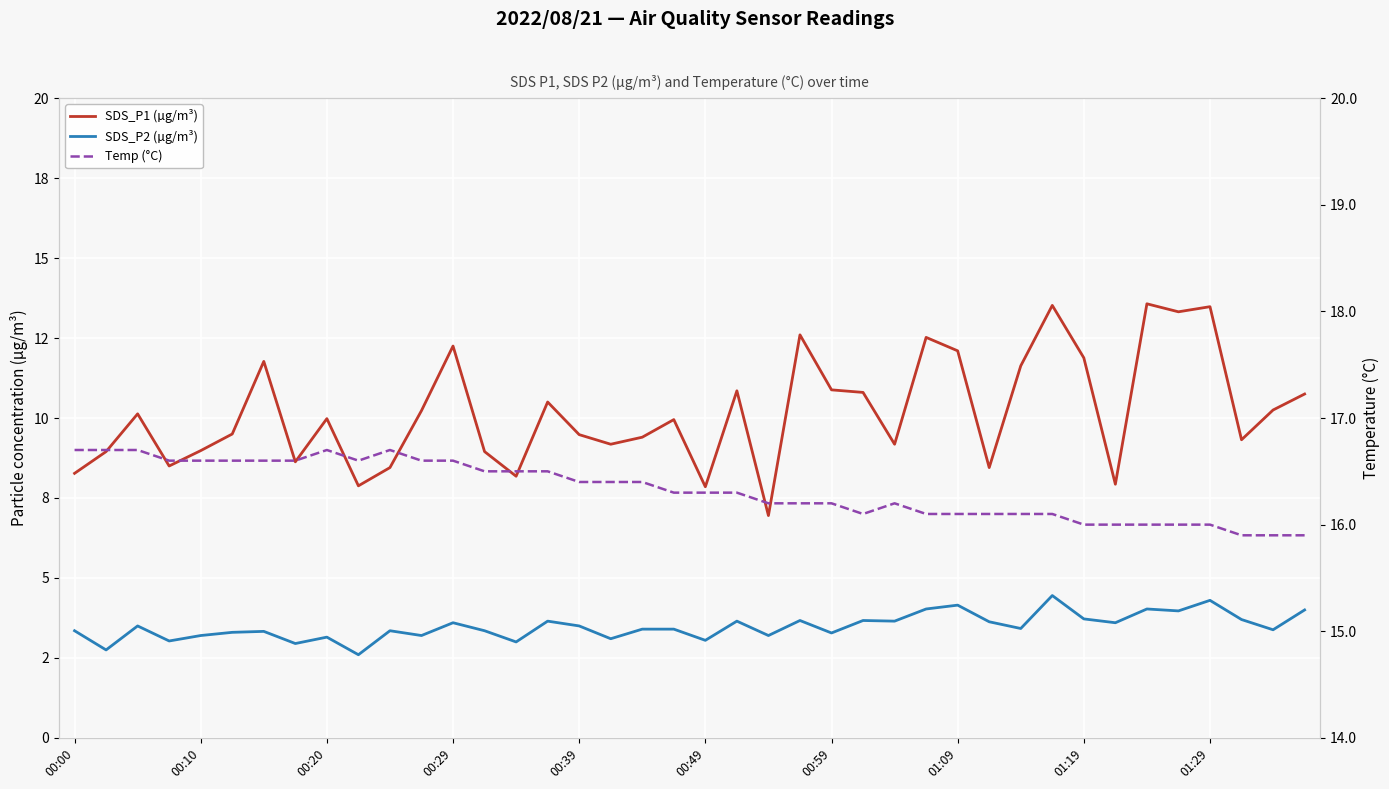

What value does the SDS_P1 (µg/m³) series have at 21?

10.8